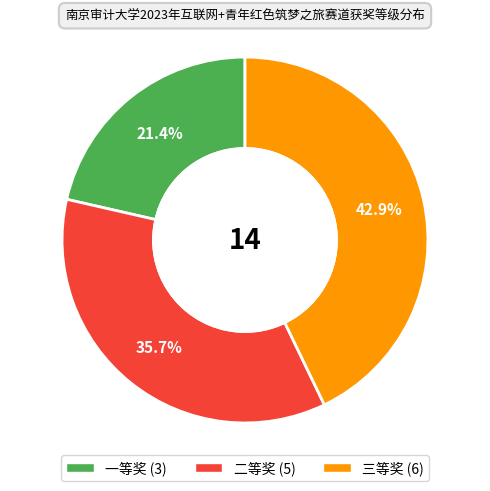

Which has a higher value, 二等奖 or 三等奖?

三等奖